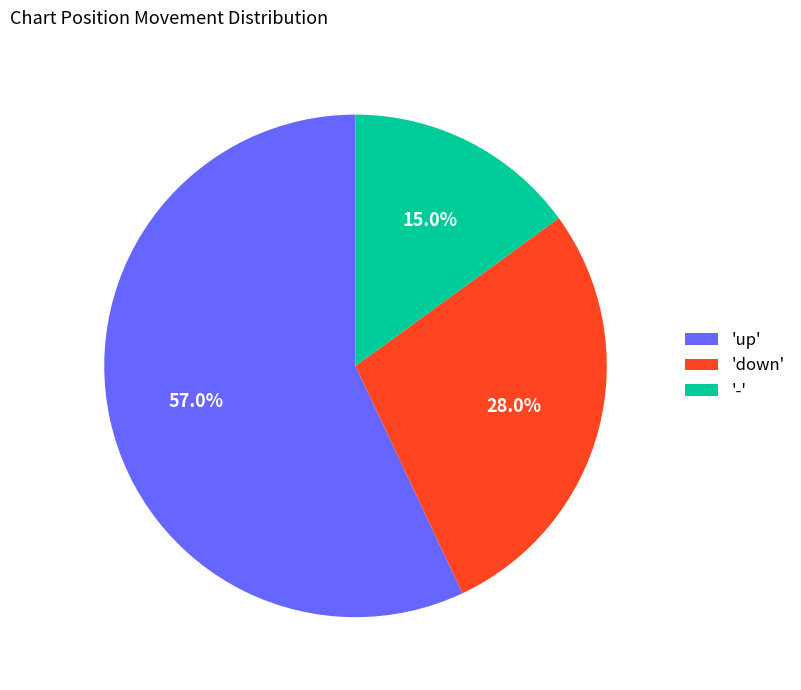

Rank the categories by value from highest to lowest.

'up', 'down', '-'